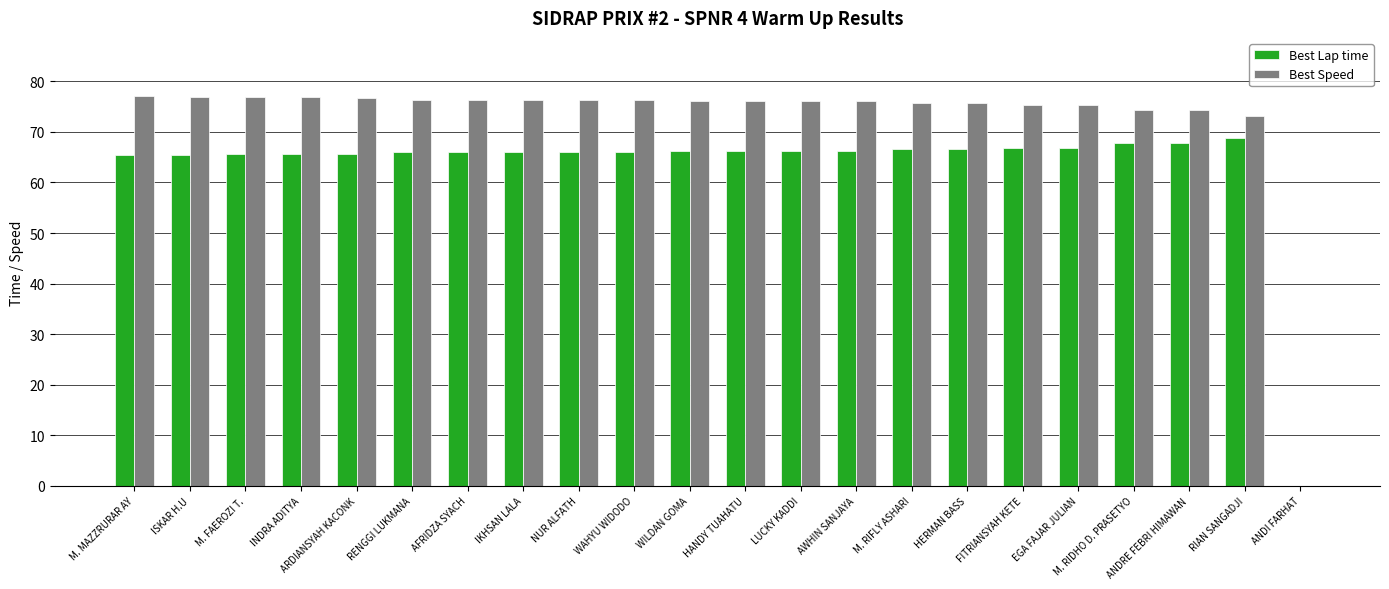

What is the sum of all Best Lap time values?

1394.0